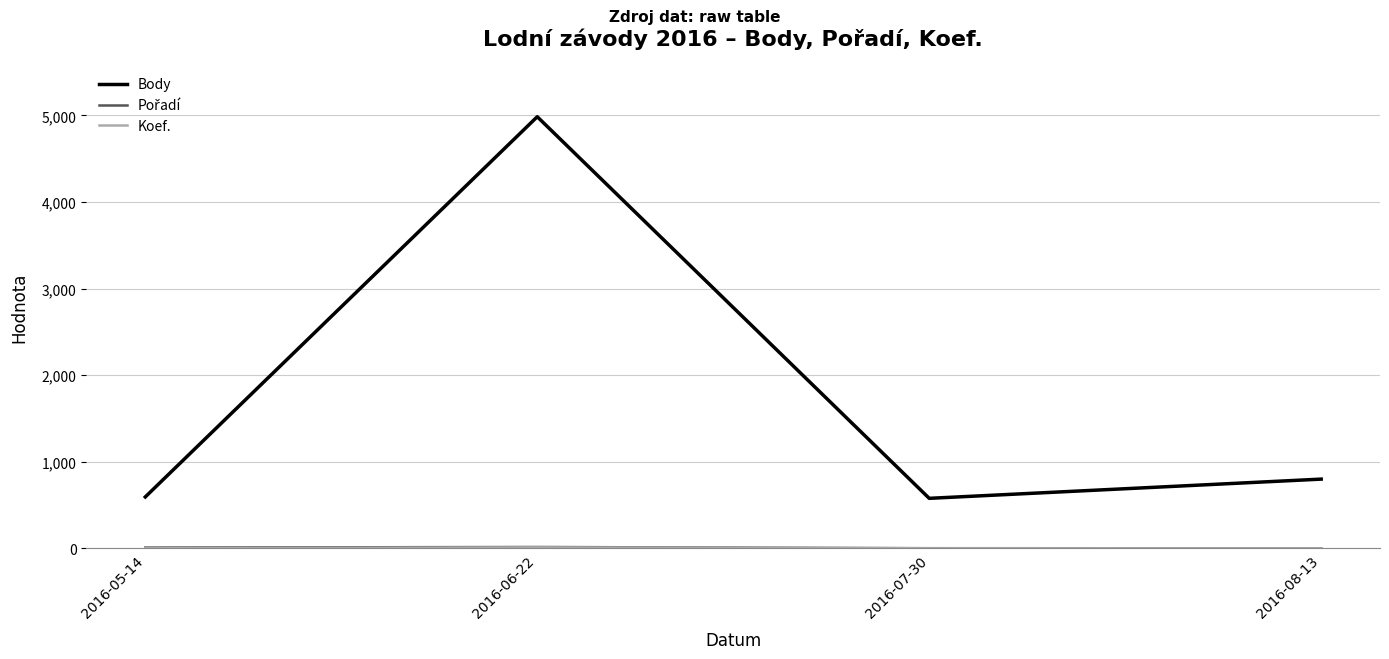

Where is Body nearest to the value 2781?

2016-08-13